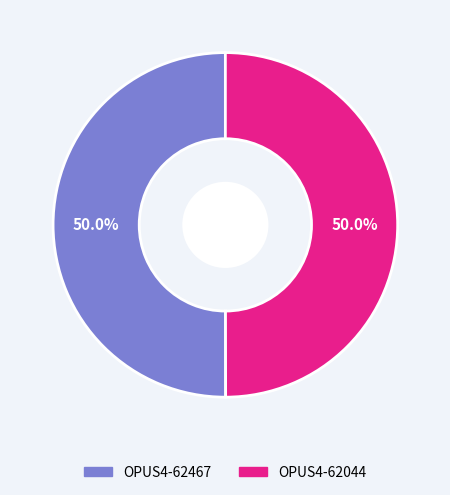

Approximately how many times larger is the value at OPUS4-62044 compared to OPUS4-62467?

1.0